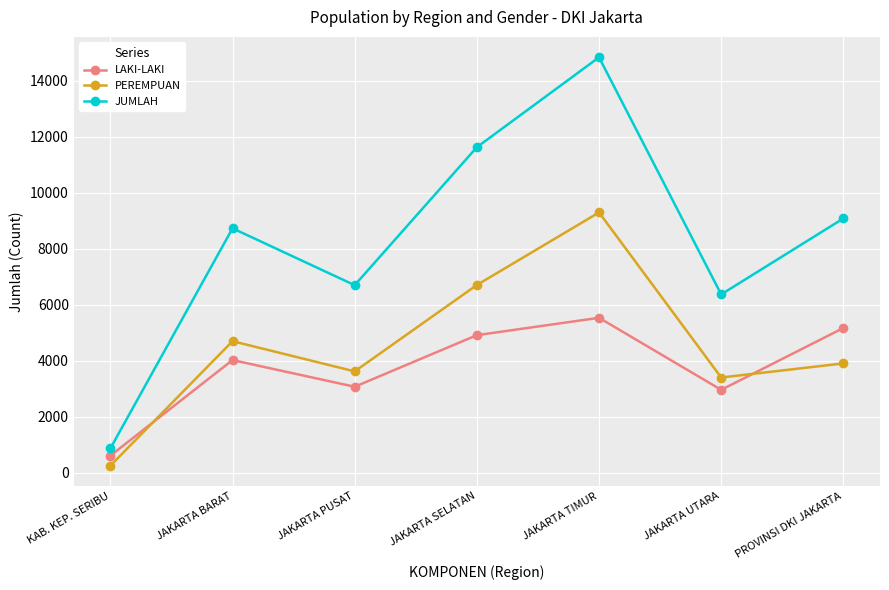

Where is the first local minimum for JUMLAH?

JAKARTA PUSAT